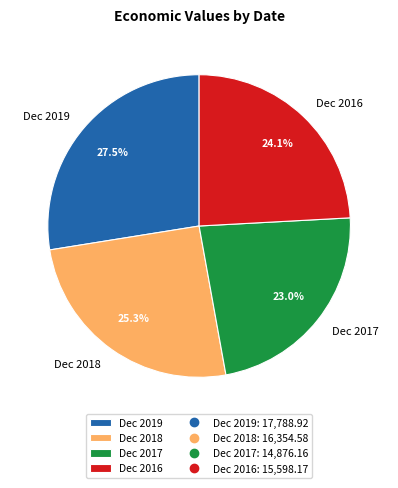

Is it true that Dec 2016 is 24% of the pie?

True